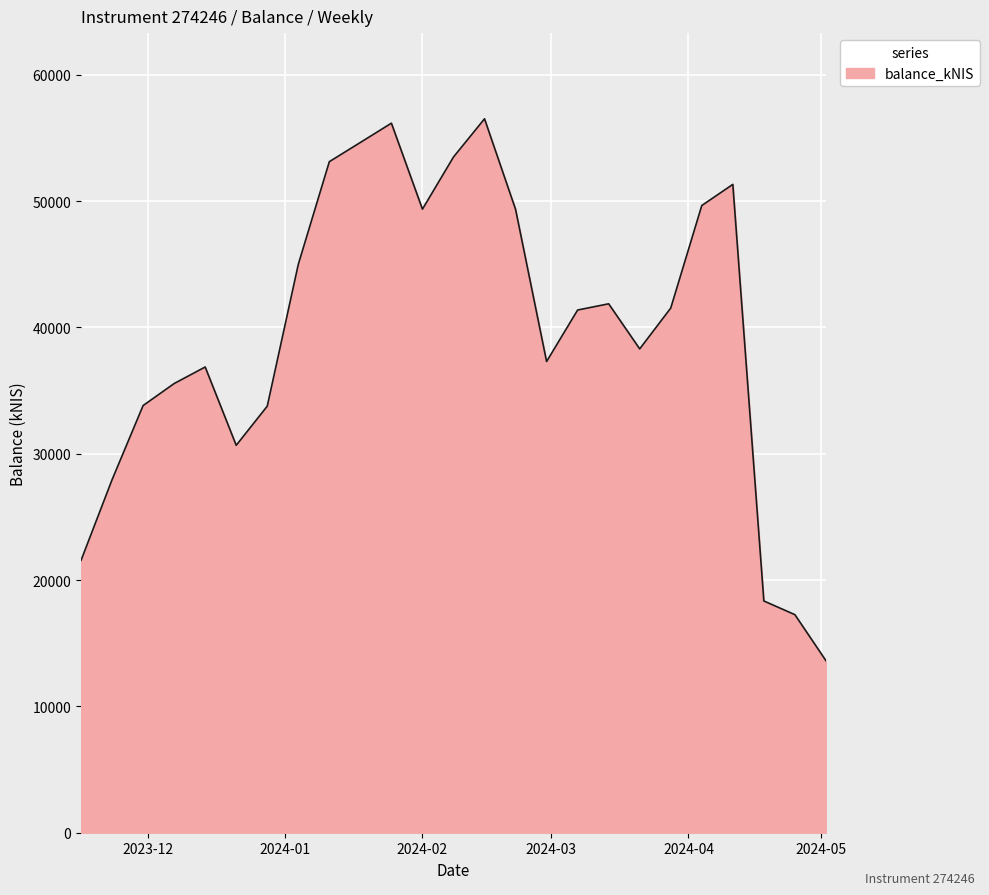

What is the greatest value displayed?

56515.6